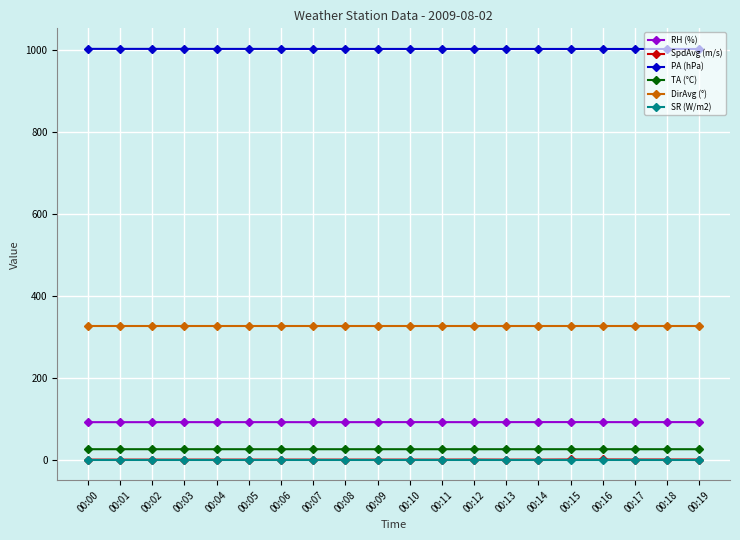

What is the total value across all series at 00:13?

1447.1